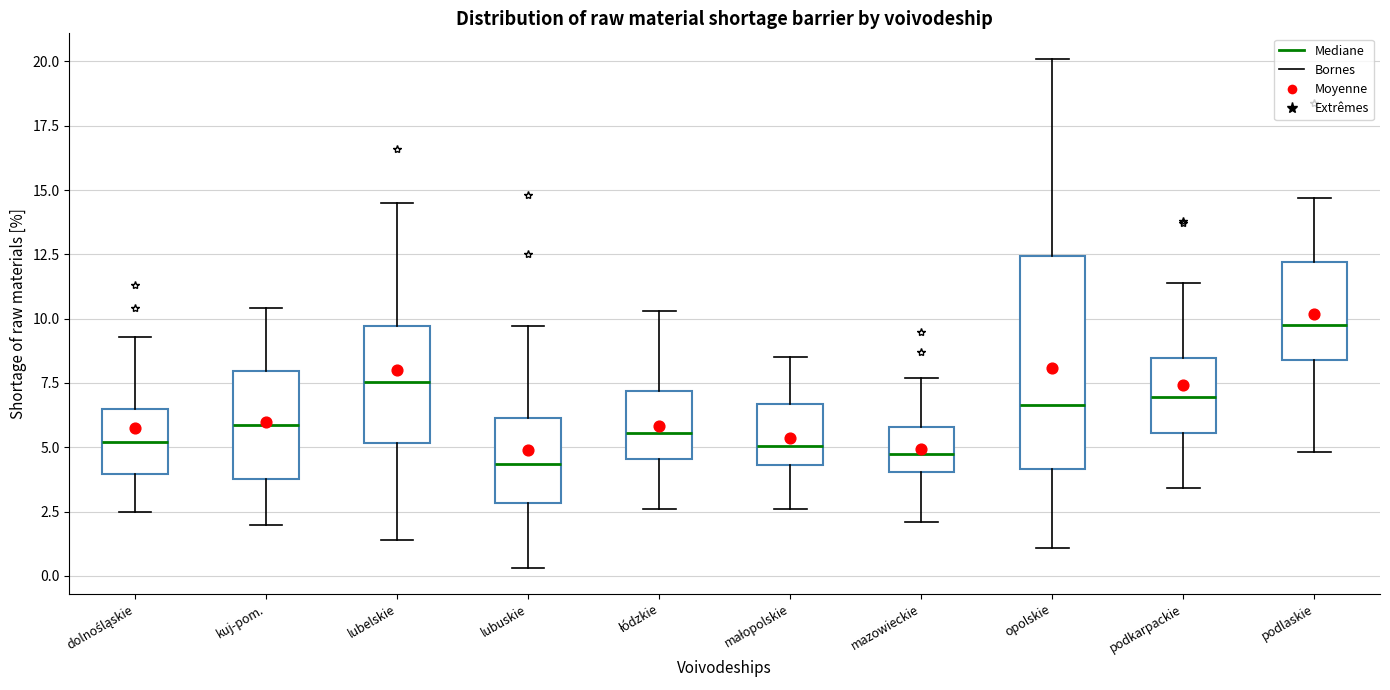

Comparing the boxes themselves (not the whiskers), which one is the tallest?

opolskie